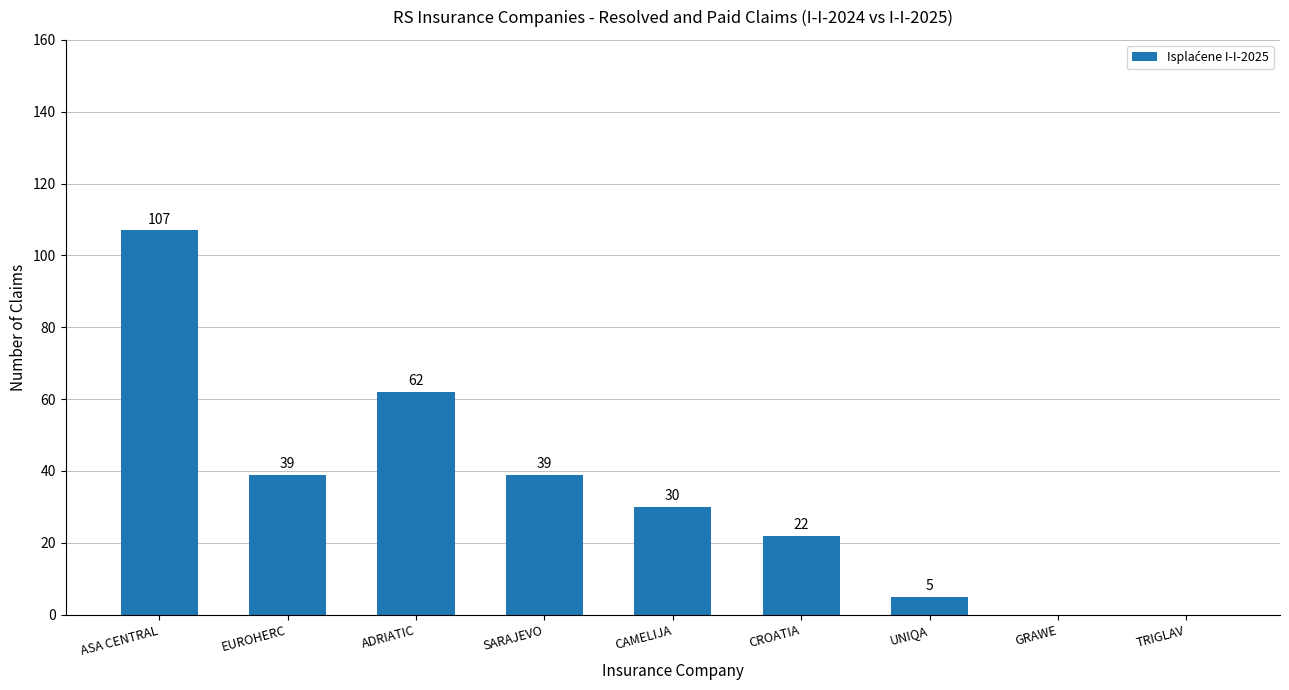

What is the maximum value shown in the chart?

107